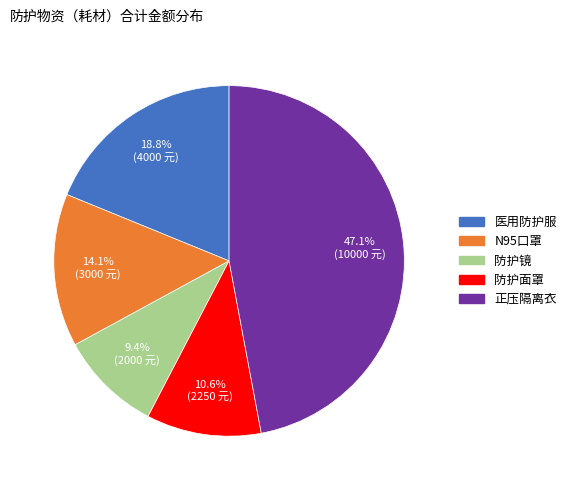

Do 防护镜 and 防护面罩 together represent more than half of the pie?

No